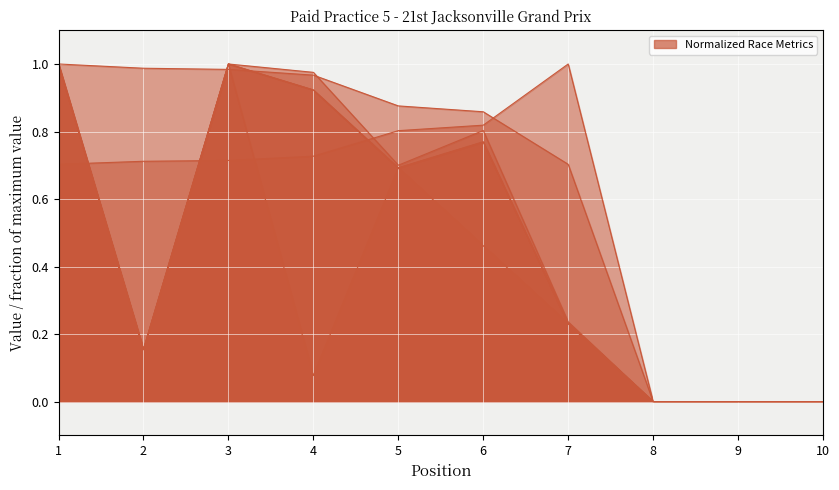

Reading left to right, extract all data points from this chart.

Total Laps: 1=1.0	2=0.2	3=1.0	4=0.9	5=0.7	6=0.8	7=0.2	8=0.0	9=0.0	10=0.0
Best Lap time: 1=0.7	2=0.7	3=0.7	4=0.7	5=0.8	6=0.8	7=1.0	8=0.0	9=0.0	10=0.0
Best Speed: 1=1.0	2=1.0	3=1.0	4=1.0	5=0.9	6=0.9	7=0.7	8=0.0	9=0.0	10=0.0
Average Speed: 1=1.0	2=0.2	3=1.0	4=1.0	5=0.7	6=0.8	7=0.2	8=0.0	9=0.0	10=0.0
Best Lap: 1=1.0	2=0.2	3=1.0	4=0.1	5=0.7	6=0.5	7=0.2	8=0.0	9=0.0	10=0.0
Total Distance: 1=1.0	2=0.2	3=1.0	4=0.9	5=0.7	6=0.8	7=0.2	8=0.0	9=0.0	10=0.0